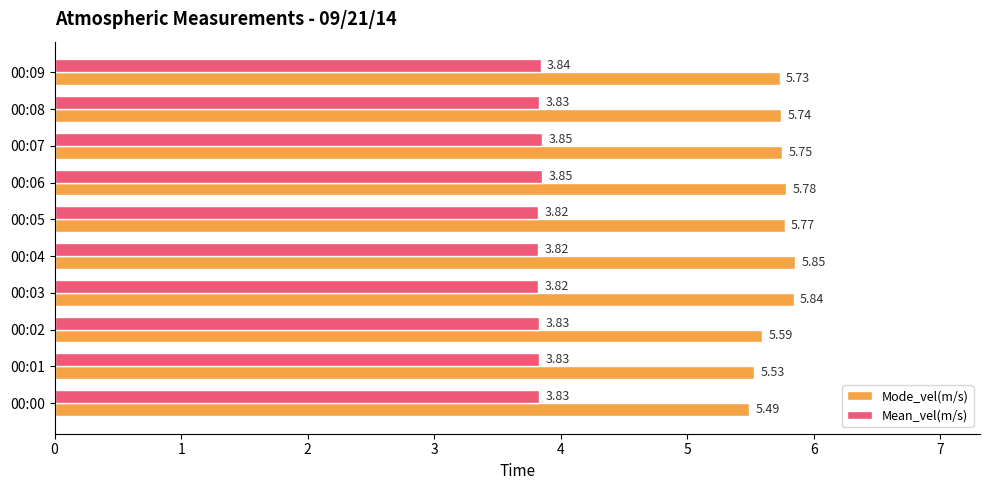

List the series in order of their peak value, lowest first.

Mean_vel(m/s), Mode_vel(m/s)